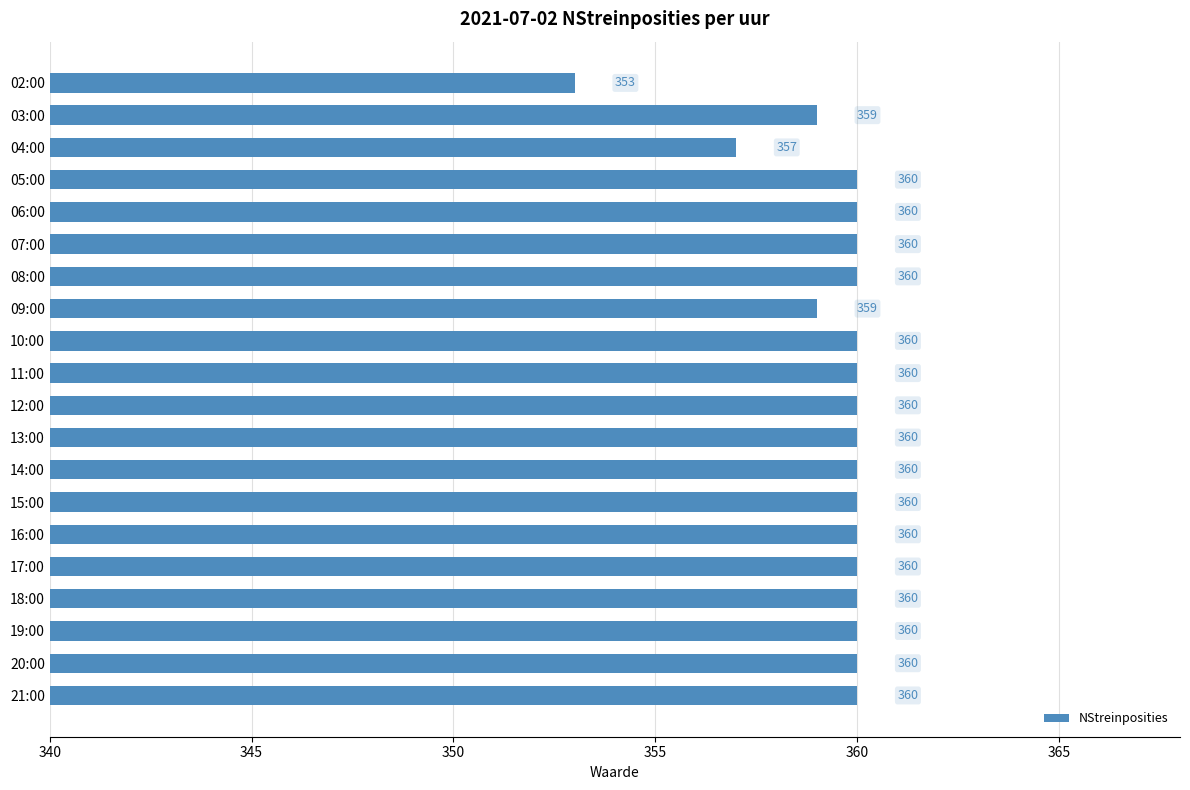

What is the label of the 7th bar from the top?

08:00